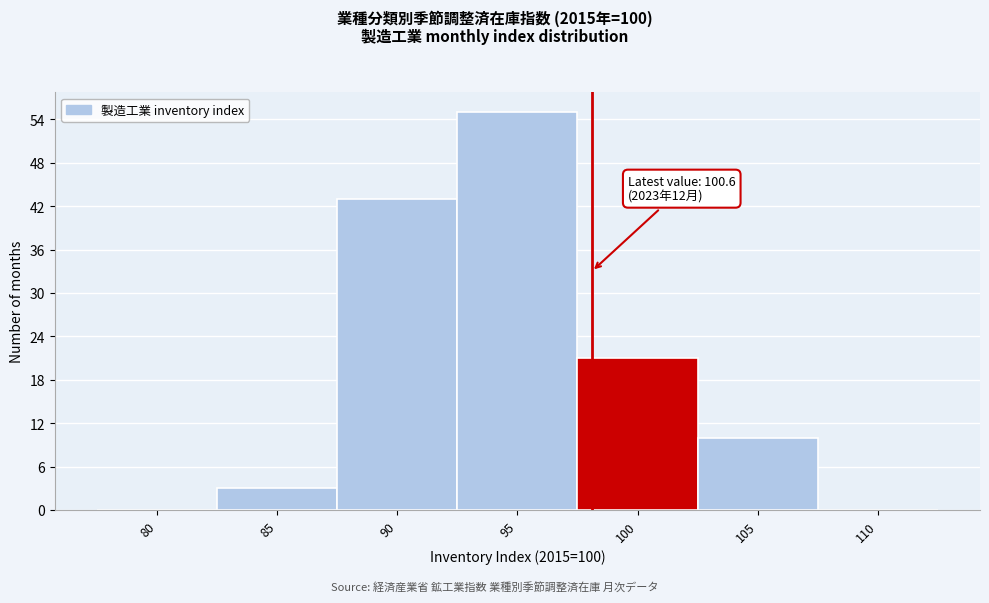

Reading left to right, list all the values displayed in this chart.

80=0	85=3	90=43	95=55	100=21	105=10	110=0